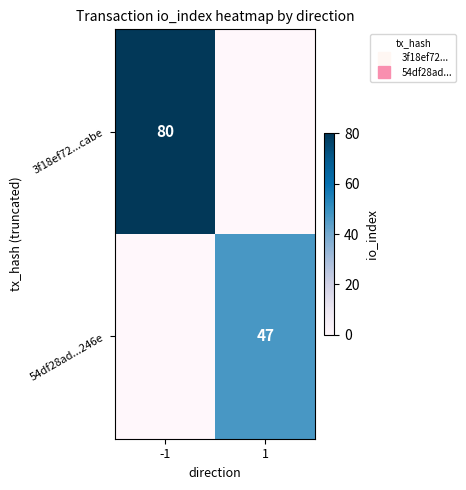

How many positive values does the 54df28ad...246e series have?

1